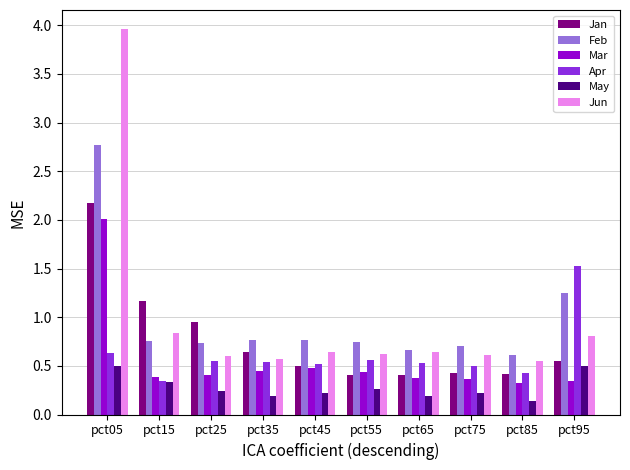

What is the difference between the maximum and second lowest values in the Feb series?

2.1